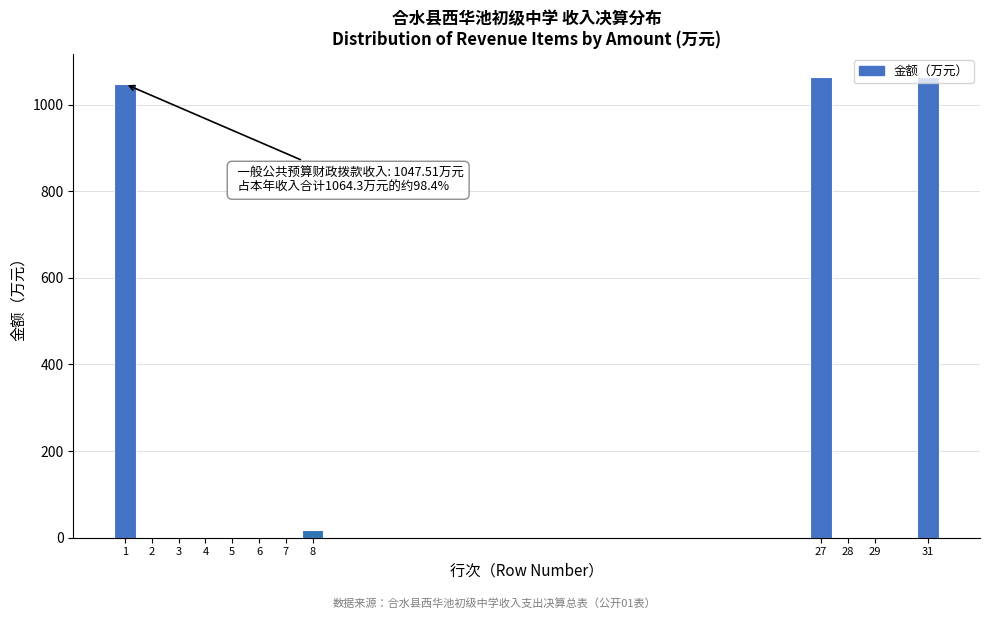

What is the sum of all values?

3192.9